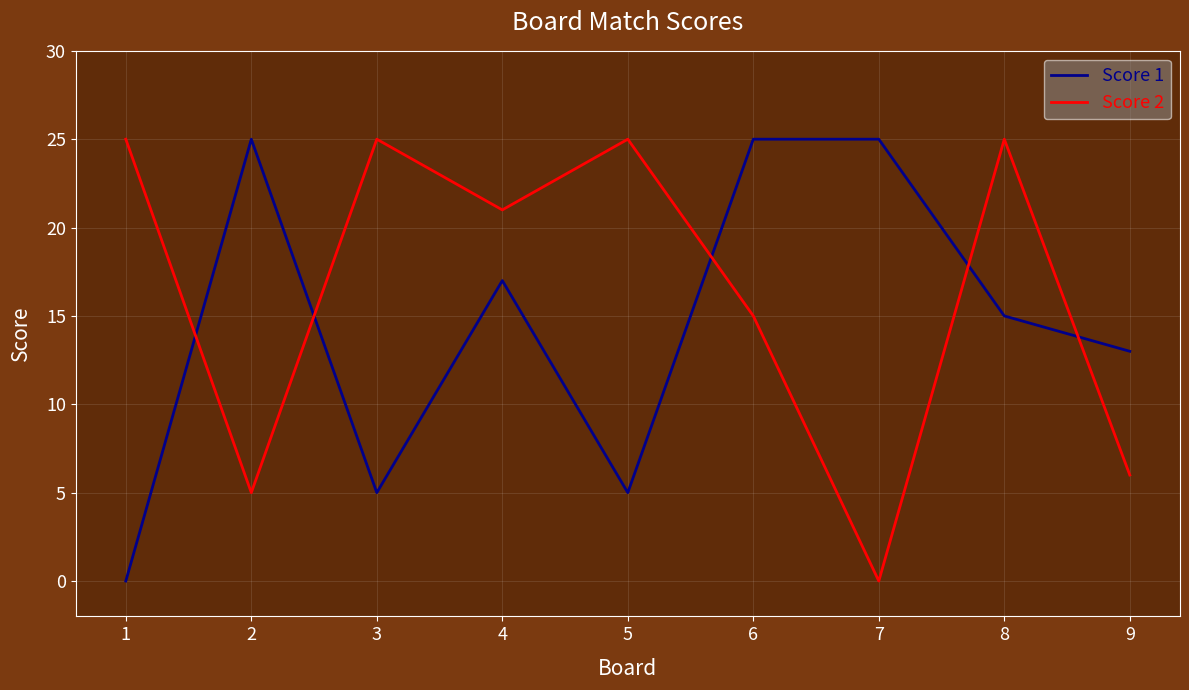

What is the average value of the Score 1 series?

14